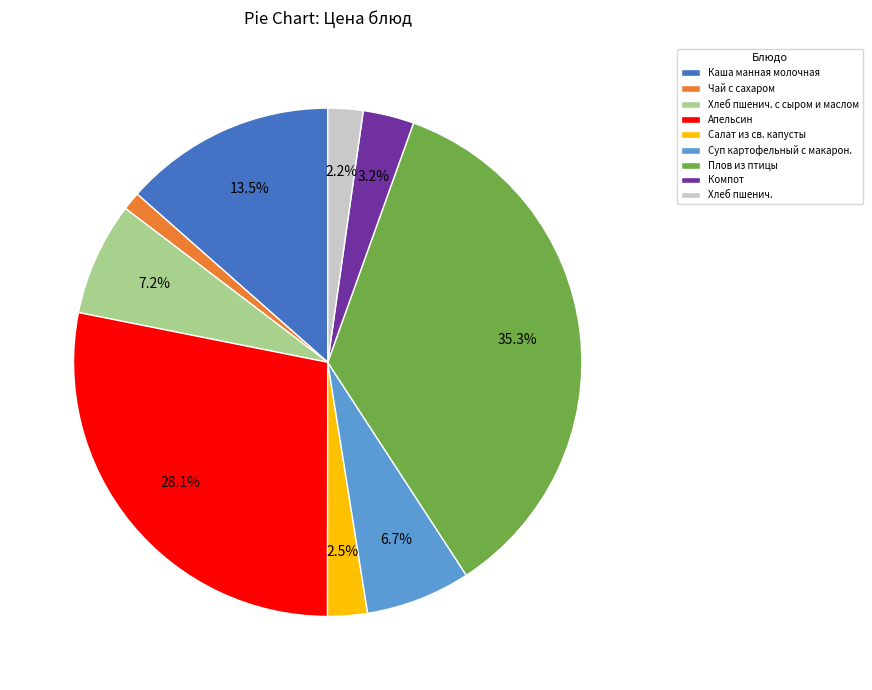

What is the smallest slice in the pie chart?

Чай с сахаром